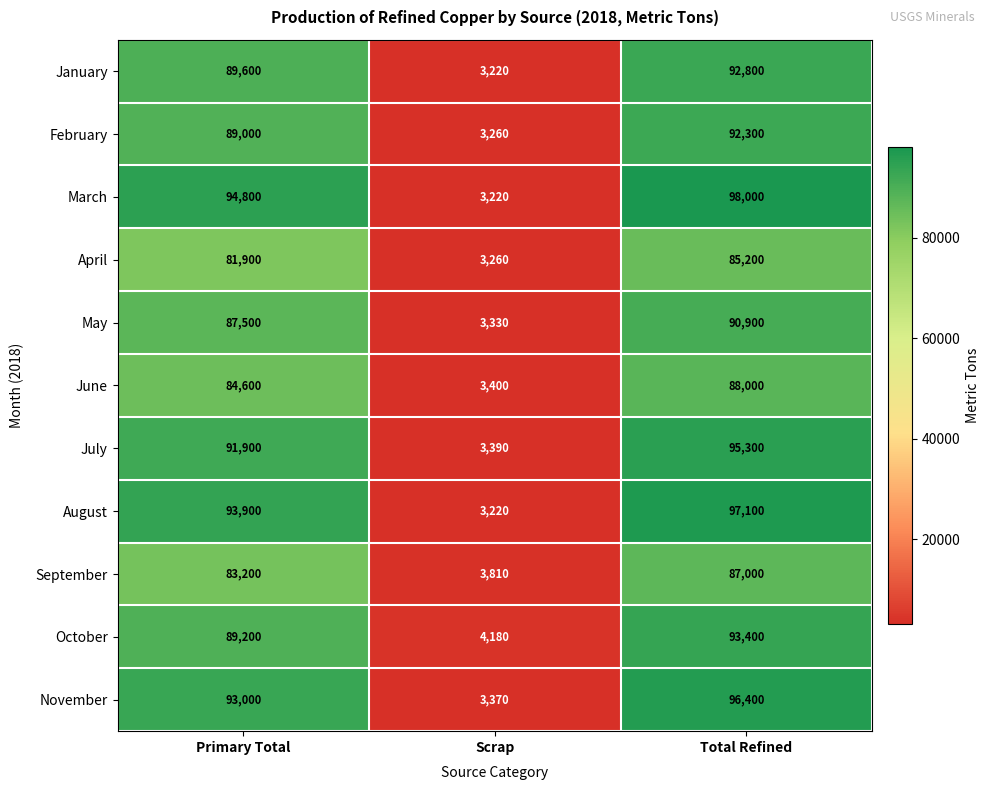

Which series has the largest total across all categories?

March